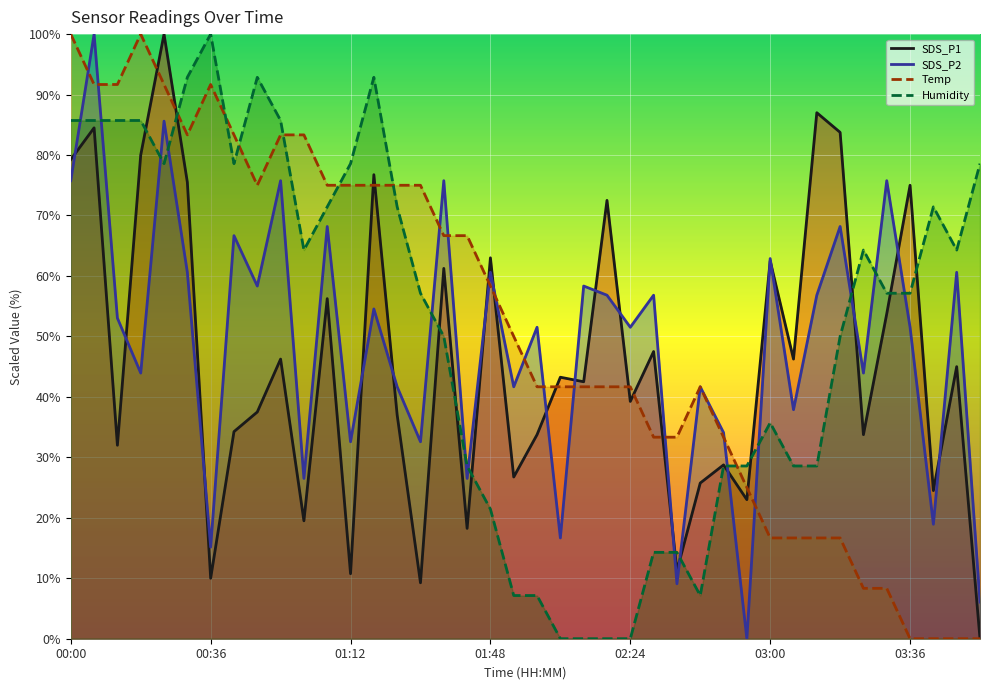

What is the difference between the SDS_P1 values at 03:42 and 03:06?

21.8